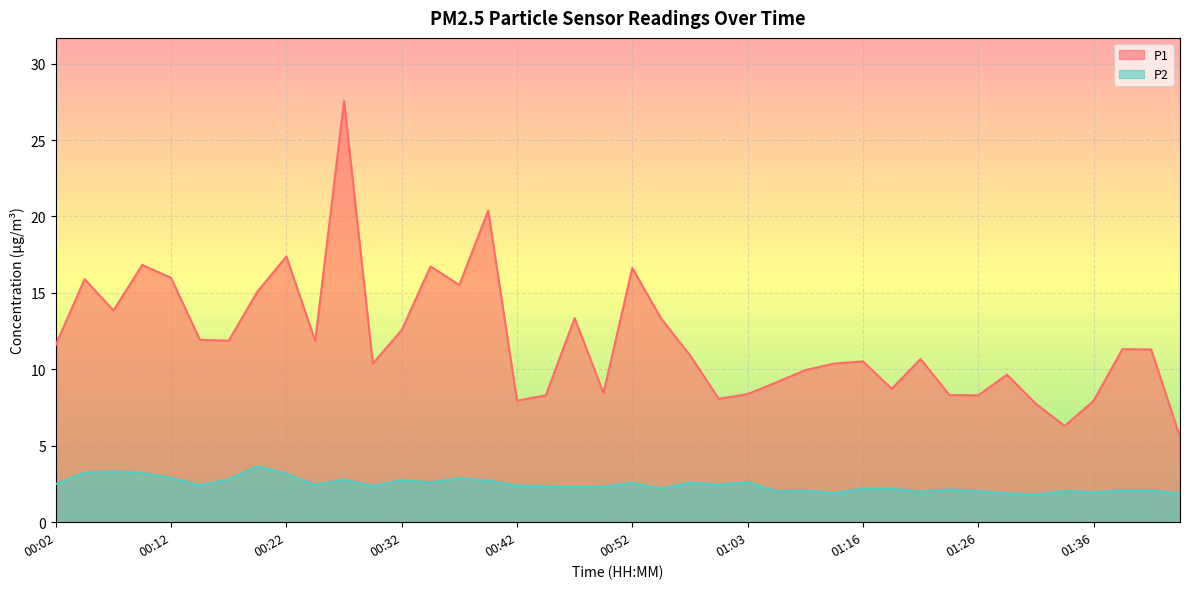

Where does the P1 series first go above 11?

00:02